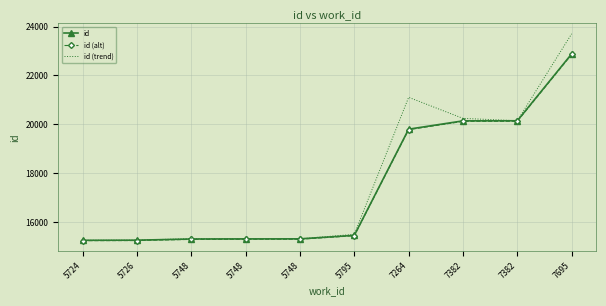

Is the value of id (trend) at 5748 greater than the value of id at 5724?

Yes